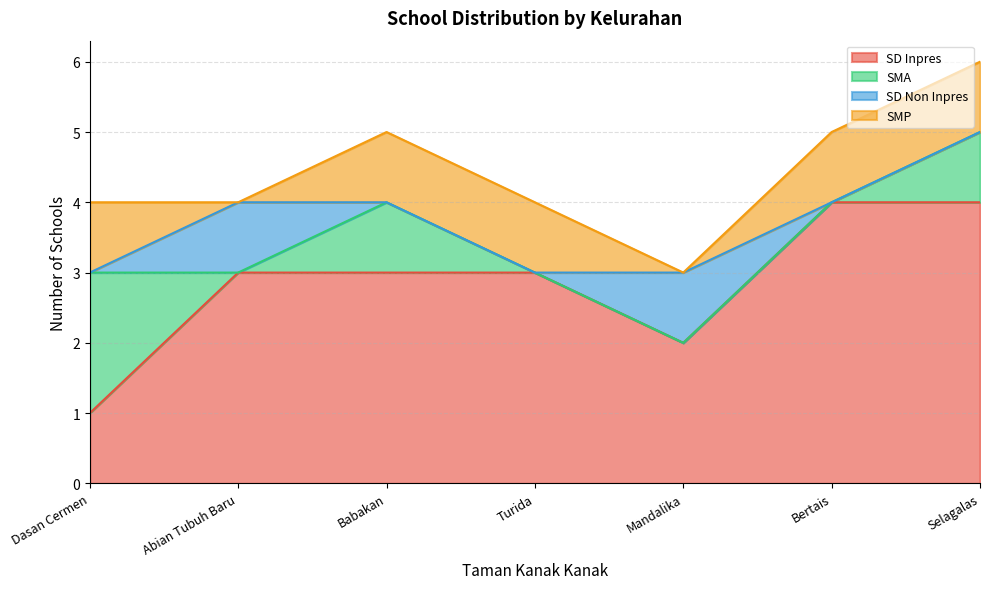

What are all the series names shown in the legend?

SD Inpres, SMA, SD Non Inpres, SMP